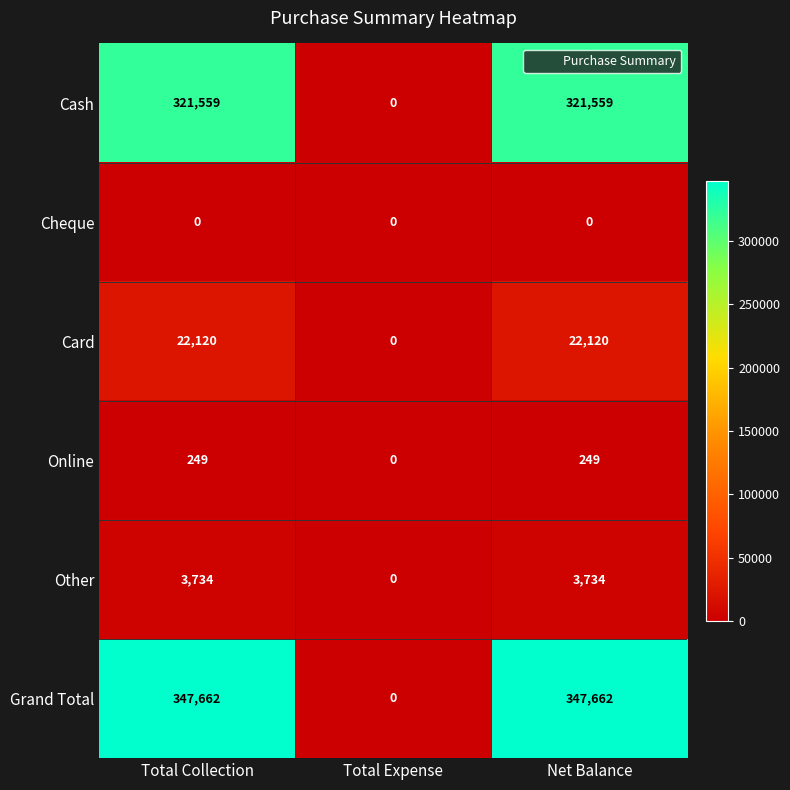

Reading left to right, list all the values displayed in this chart.

Cash: Total Collection=321559	Total Expense=0	Net Balance=321559
Cheque: Total Collection=0	Total Expense=0	Net Balance=0
Card: Total Collection=22120	Total Expense=0	Net Balance=22120
Online: Total Collection=249	Total Expense=0	Net Balance=249
Other: Total Collection=3734	Total Expense=0	Net Balance=3734
Grand Total: Total Collection=347662	Total Expense=0	Net Balance=347662